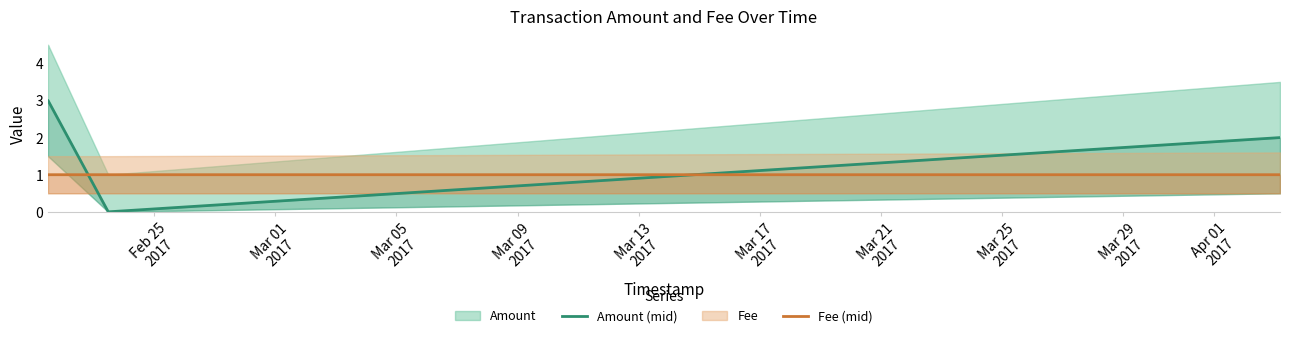

True or false: Fee (mid) has more than 2 points higher than both neighbors.

False